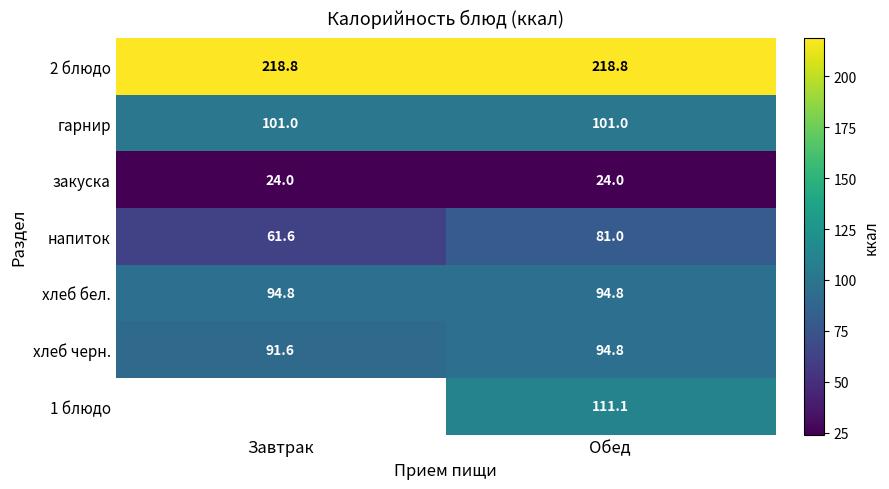

What is the difference between the напиток values at Обед and Завтрак?

19.4